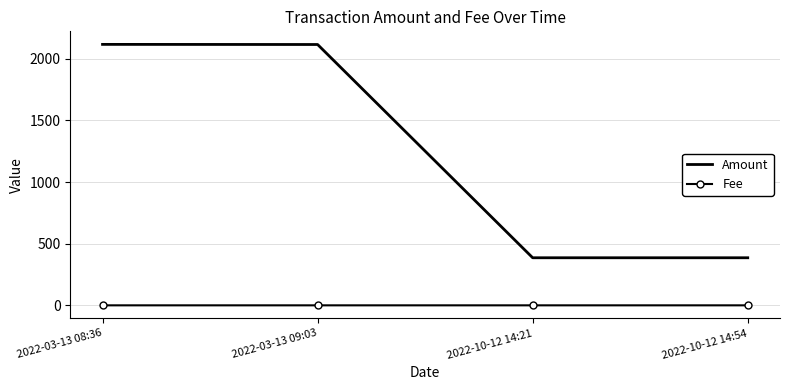

Is the value of Amount at 2022-03-13 09:03 greater than the value of Fee at 2022-03-13 09:03?

Yes